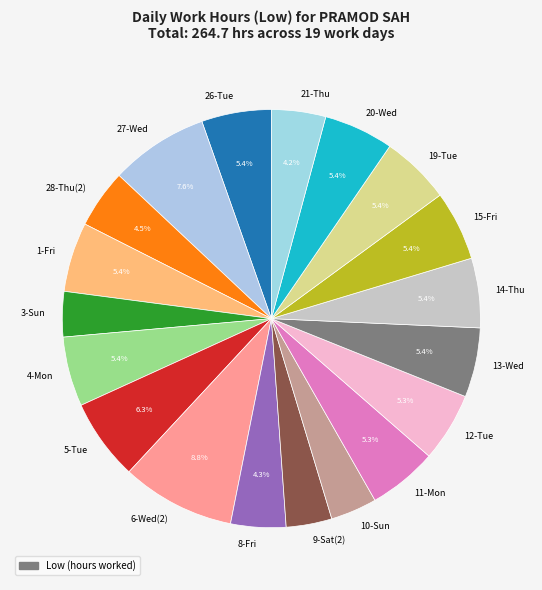

How many slices are in this pie chart?

19